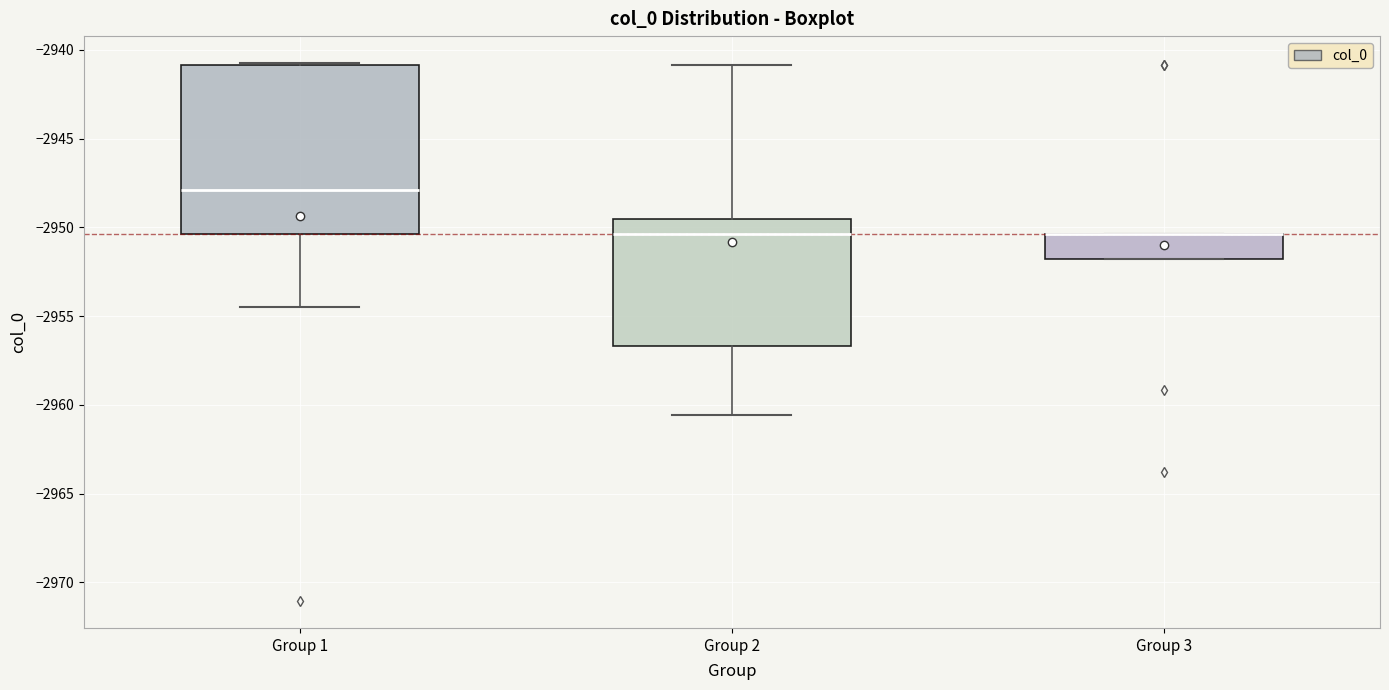

Reading left to right, read every box against the y-axis: the position of its median line, the range the box covers, and the ends of its whiskers. The values are not printed on the chart, so give them approximately, as read against the axis.

Group 1: median -2948.0, box -2950.5 to -2941.0, whiskers -2954.5 to -2940.5
Group 2: median -2950.5, box -2956.5 to -2949.5, whiskers -2960.5 to -2941.0
Group 3: median -2950.5 (drawn on the box's upper edge), box -2952.0 to -2950.5, whiskers -2952.0 to -2950.5